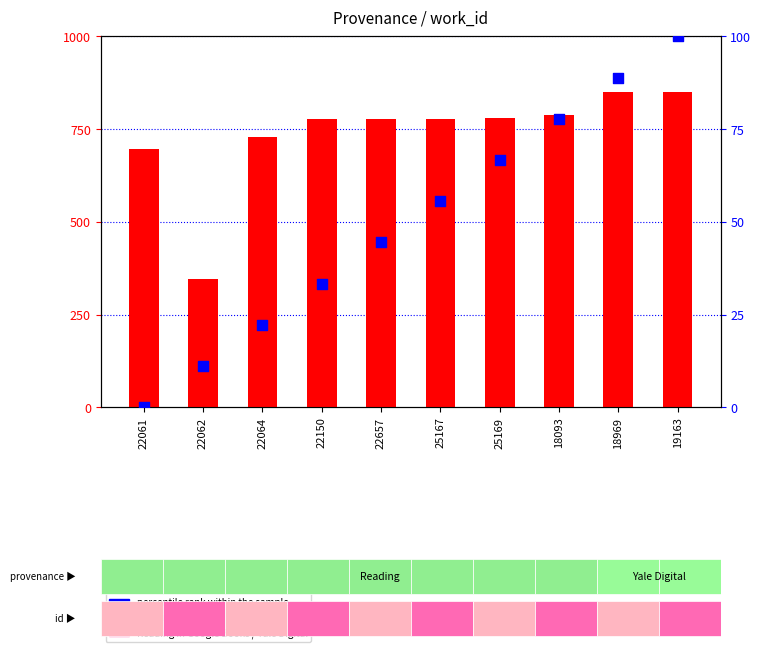

Which series reaches the minimum Y coordinate?

percentile rank within the sample